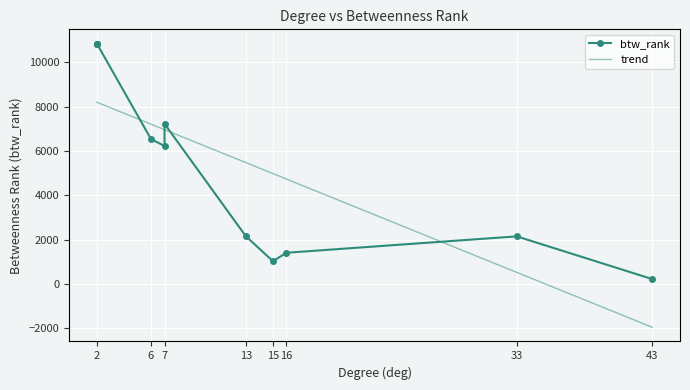

Where is the first local minimum?

15